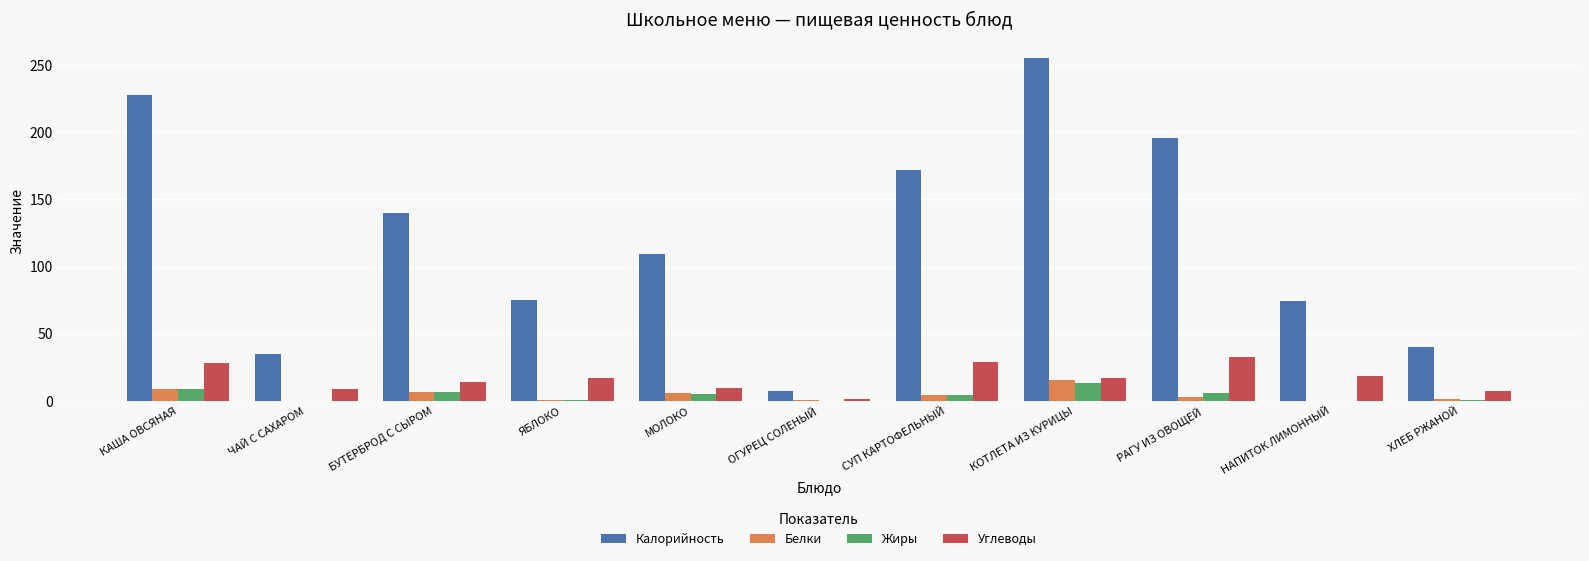

Which series changed the most between НАПИТОК ЛИМОННЫЙ and ХЛЕБ РЖАНОЙ?

Калорийность